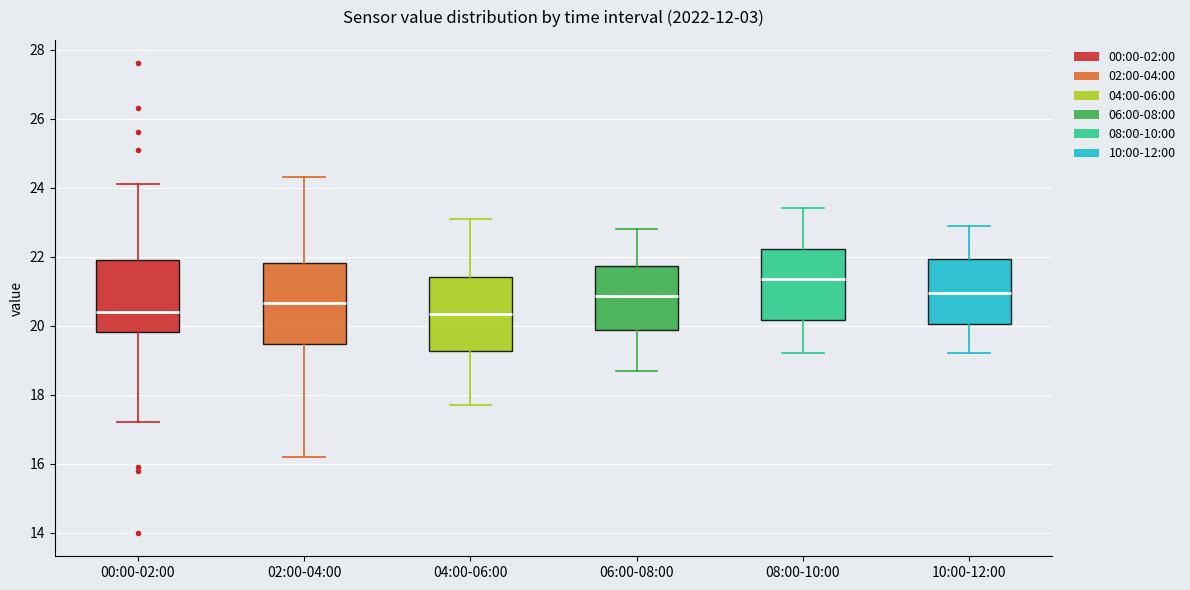

Reading left to right, transcribe this box plot: for each box, give where its median line is, the range the box spans, and where its two whiskers end, as read against the y-axis. The values are not printed on the chart, so give them approximately, as read against the axis.

00:00-02:00: median 20.4, box 19.8 to 22.0, whiskers 17.2 to 24.2
02:00-04:00: median 20.6, box 19.4 to 21.8, whiskers 16.2 to 24.4
04:00-06:00: median 20.4, box 19.2 to 21.4, whiskers 17.8 to 23.2
06:00-08:00: median 20.8, box 19.8 to 21.8, whiskers 18.8 to 22.8
08:00-10:00: median 21.4, box 20.2 to 22.2, whiskers 19.2 to 23.4
10:00-12:00: median 21.0, box 20.0 to 22.0, whiskers 19.2 to 23.0